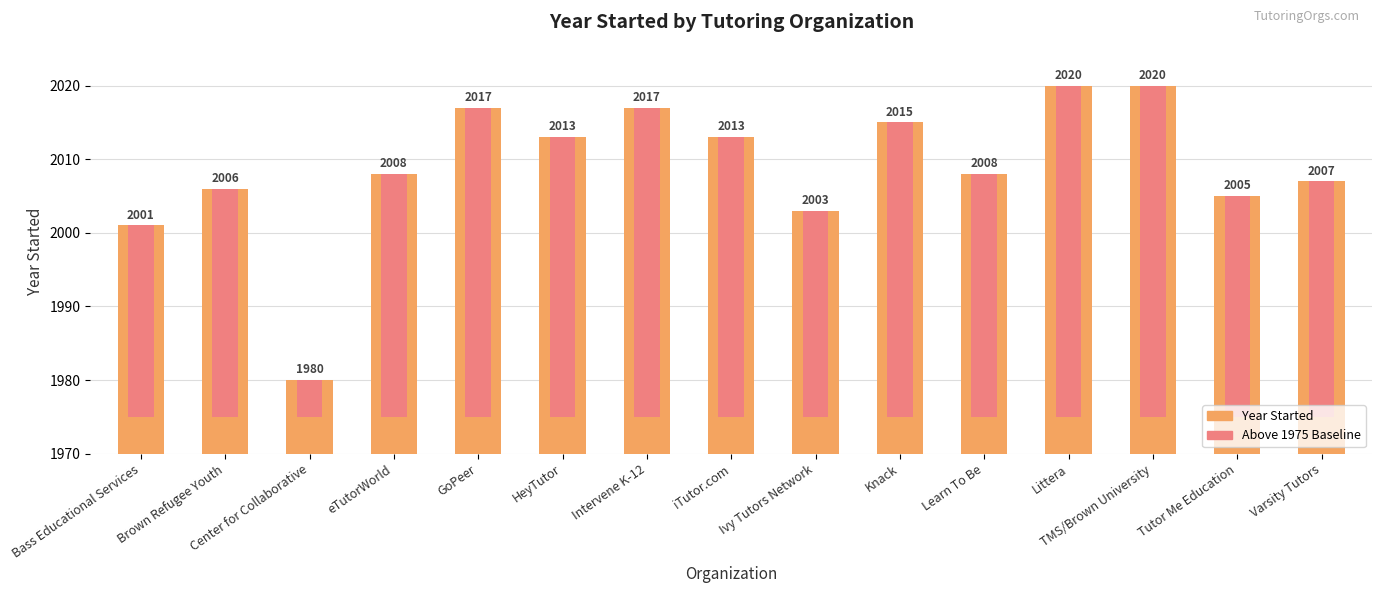

The chart shows a value of 1153 at iTutor.com. True or false?

False